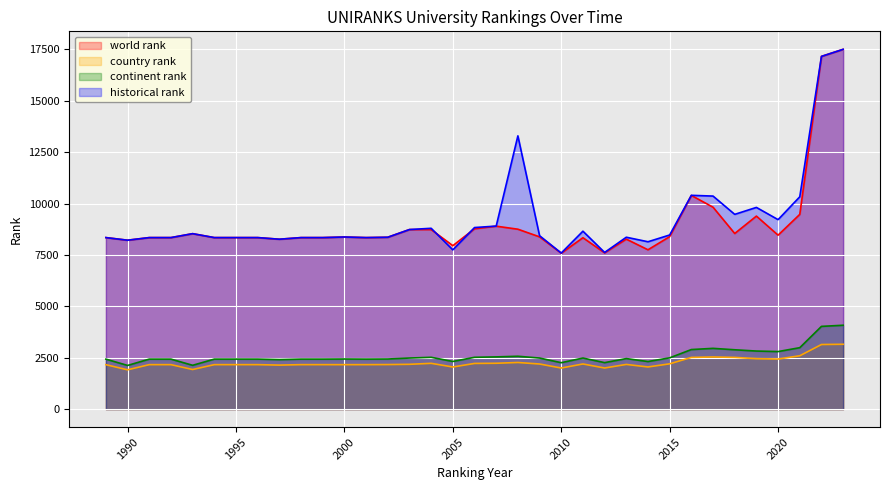

Between 2006 and 2012, which series saw the biggest shift?

historical rank